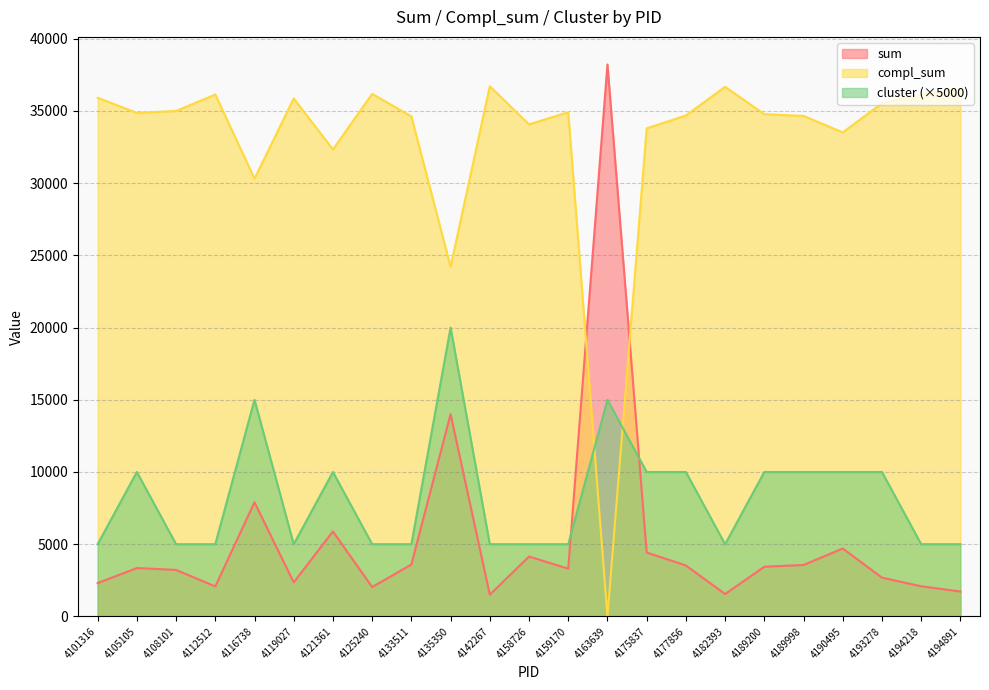

How many lines are shown in the chart?

3